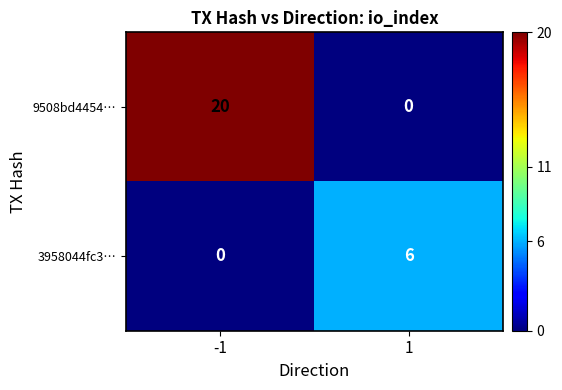

Which series has the widest spread of values?

9508bd4454…